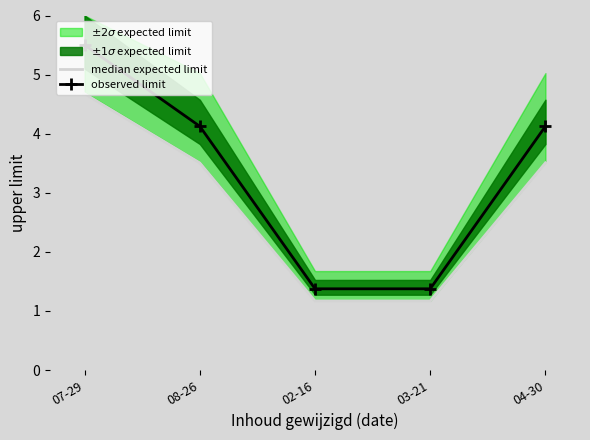

Which has a higher value, 07-29 or 02-16?

07-29